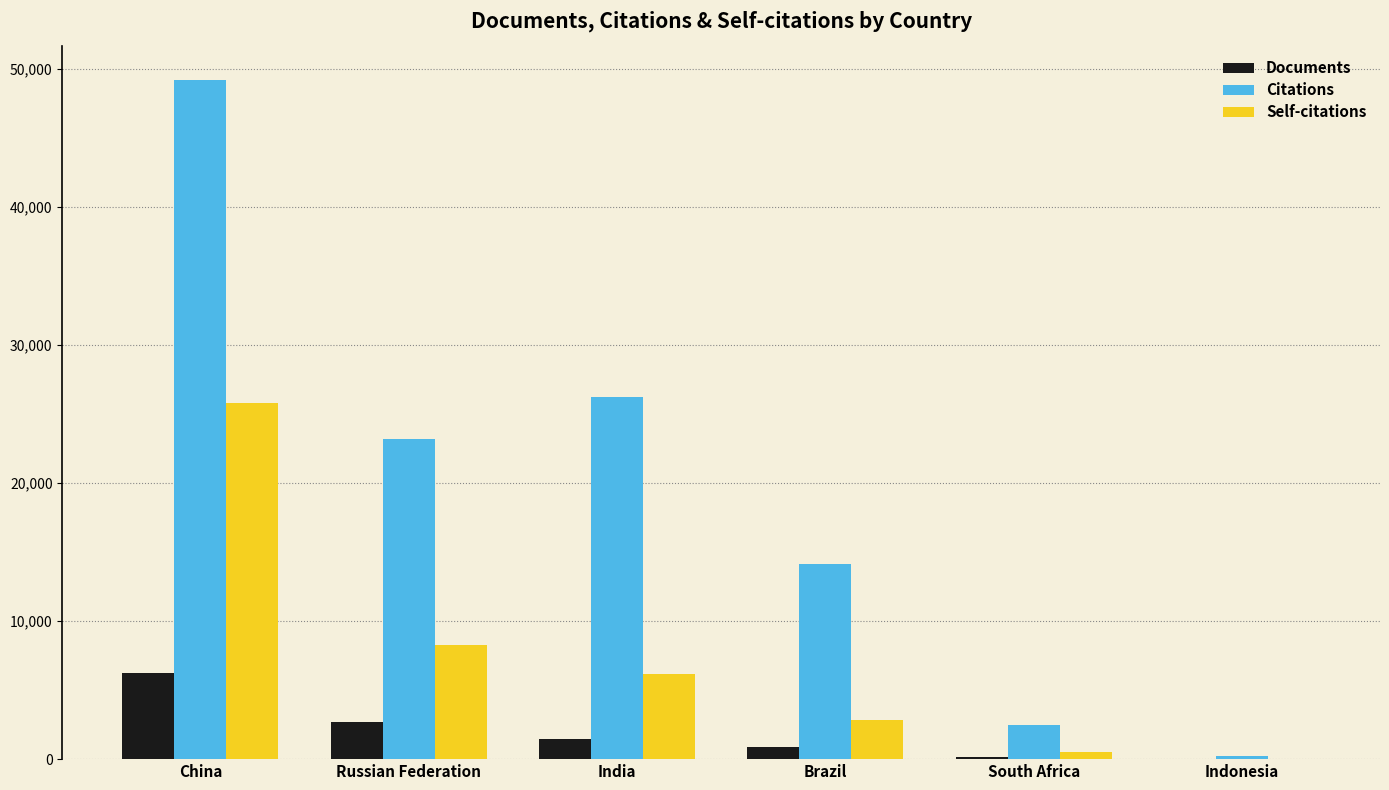

At which category is the sum across all series the highest?

China